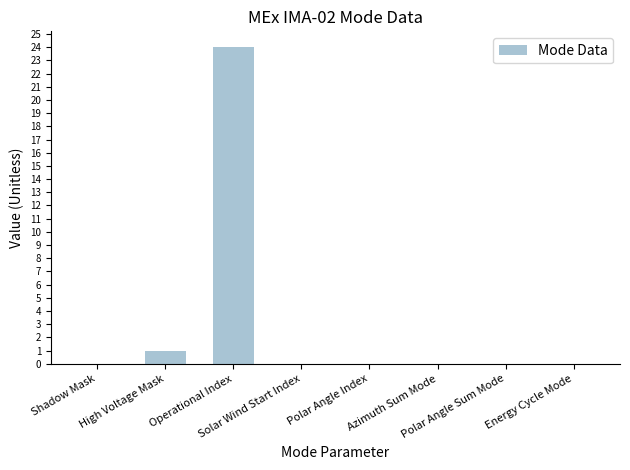

What is the greatest value displayed?

24